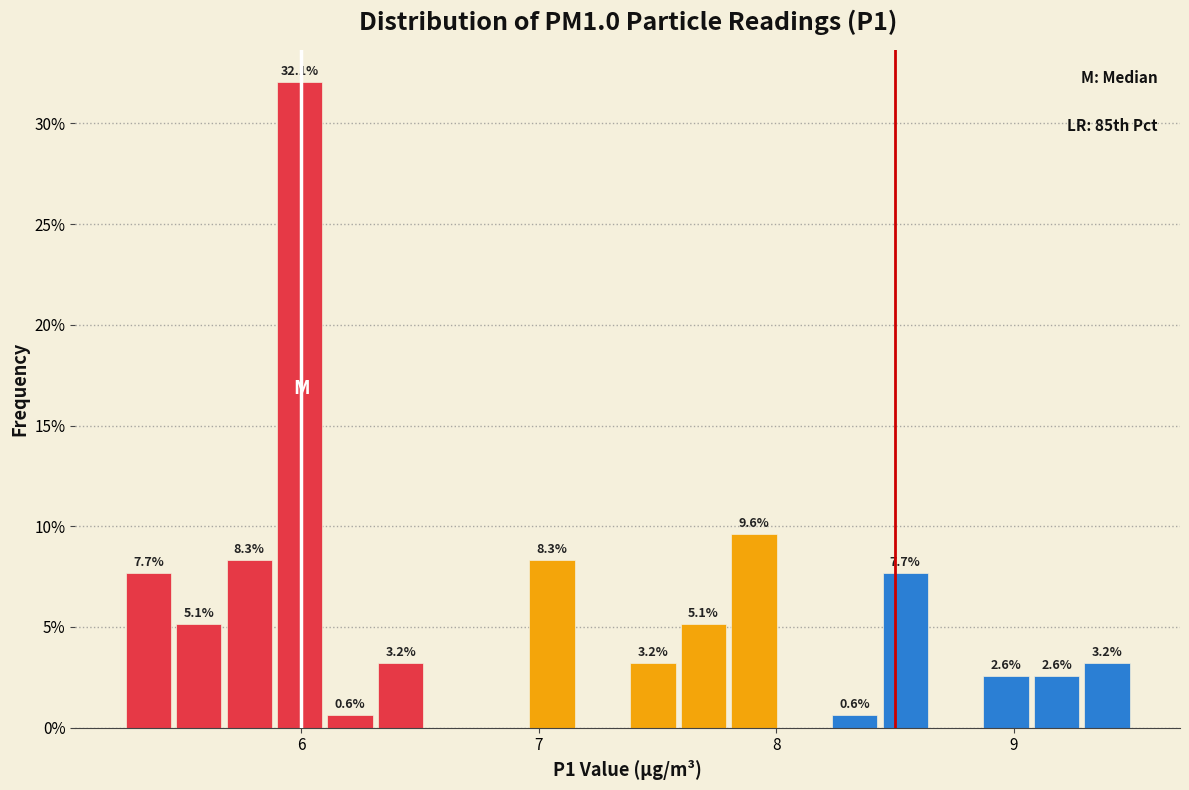

Read against the x-axis, roughly where is the centre of the tallest bar?

6.0